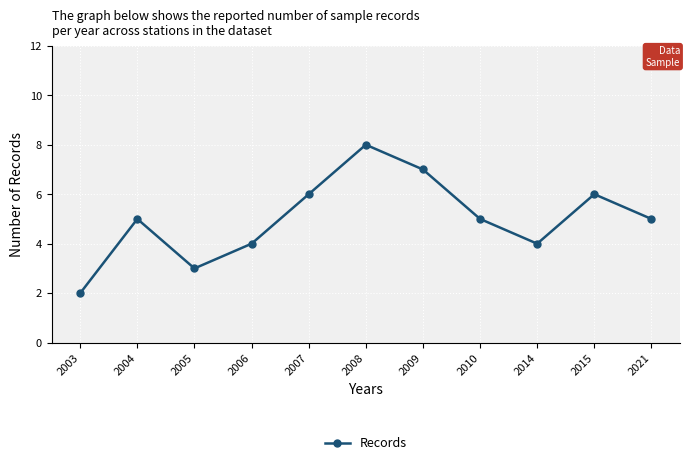

How many data points does each series have?

11